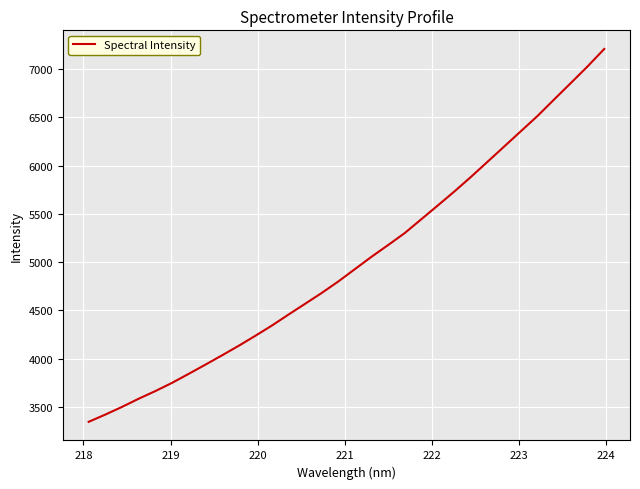

What is the maximum value shown in the chart?

7209.9